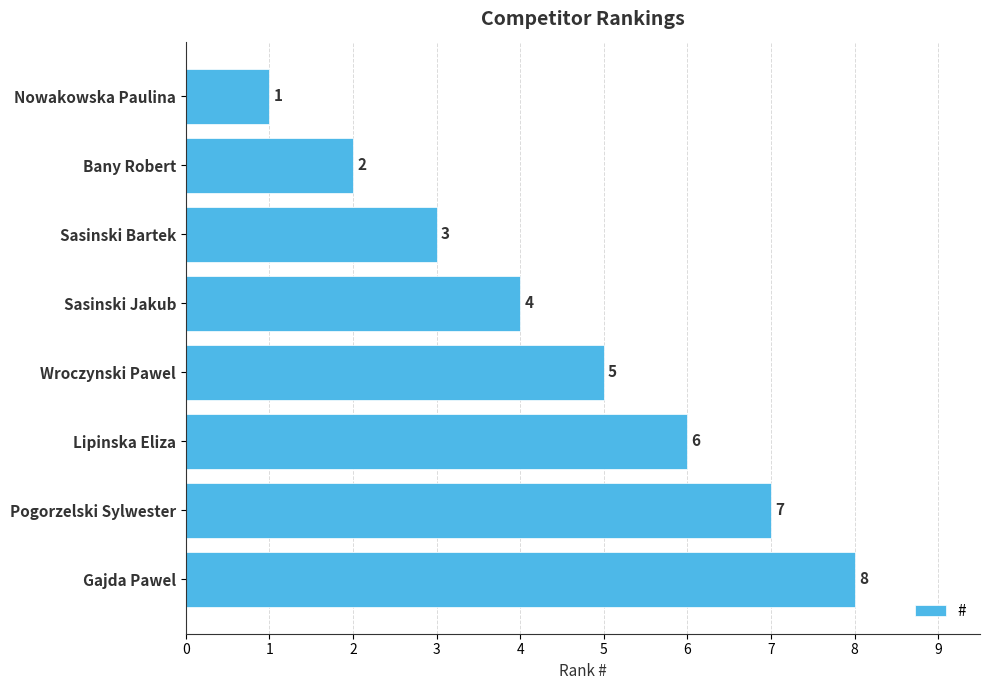

What is the change in value from Bany Robert to Lipinska Eliza?

+4